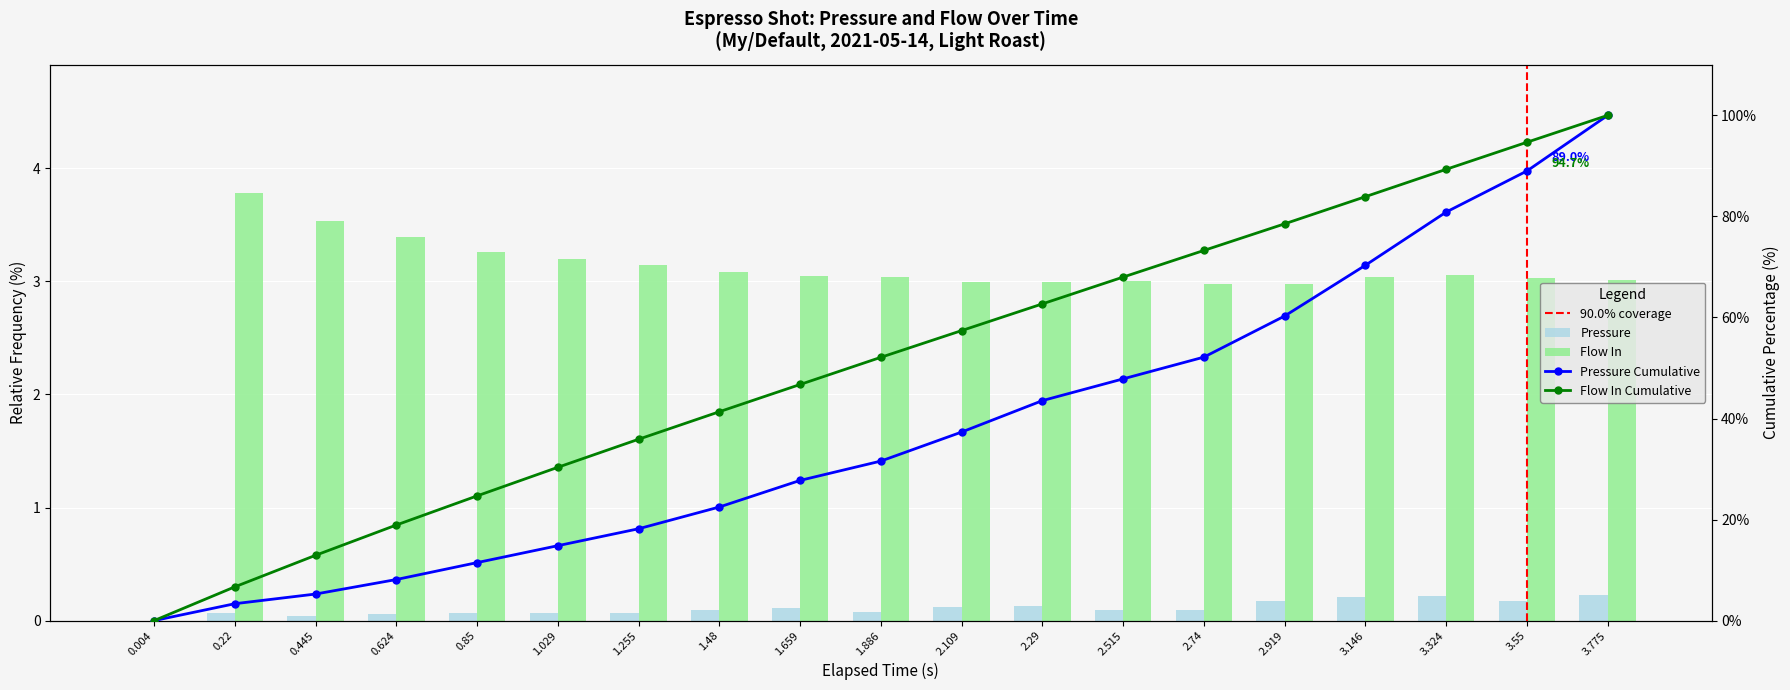

List the labels in order of pressure value, smallest first.

0.004, 0.445, 0.624, 0.22, 0.85, 1.029, 1.255, 1.886, 1.48, 2.515, 2.74, 1.659, 2.109, 2.29, 2.919, 3.55, 3.146, 3.324, 3.775